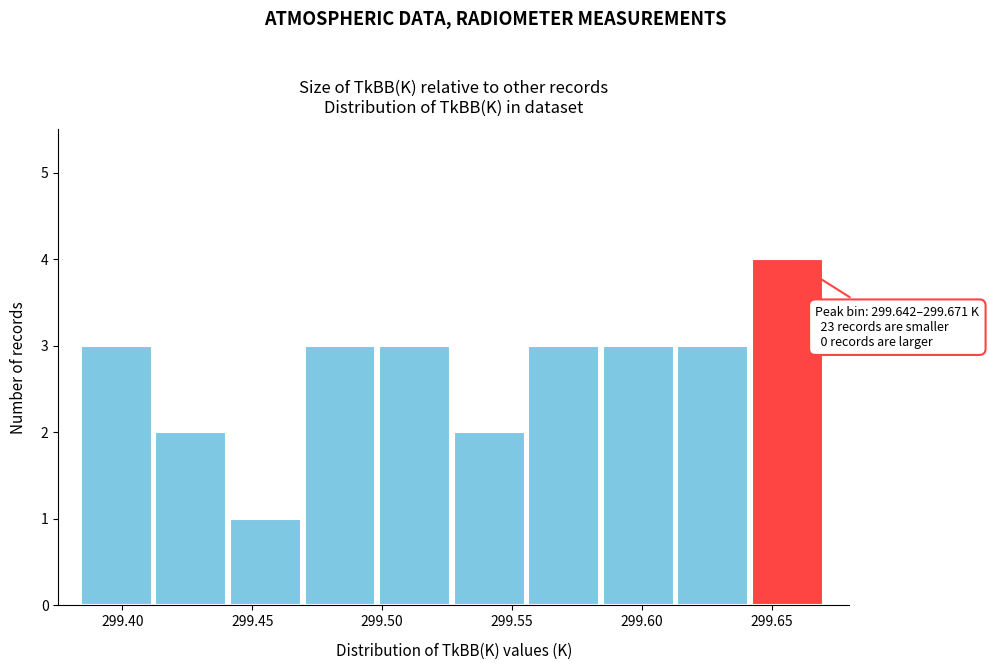

Which range on the x-axis has the tallest bar?

299.640 to 299.670